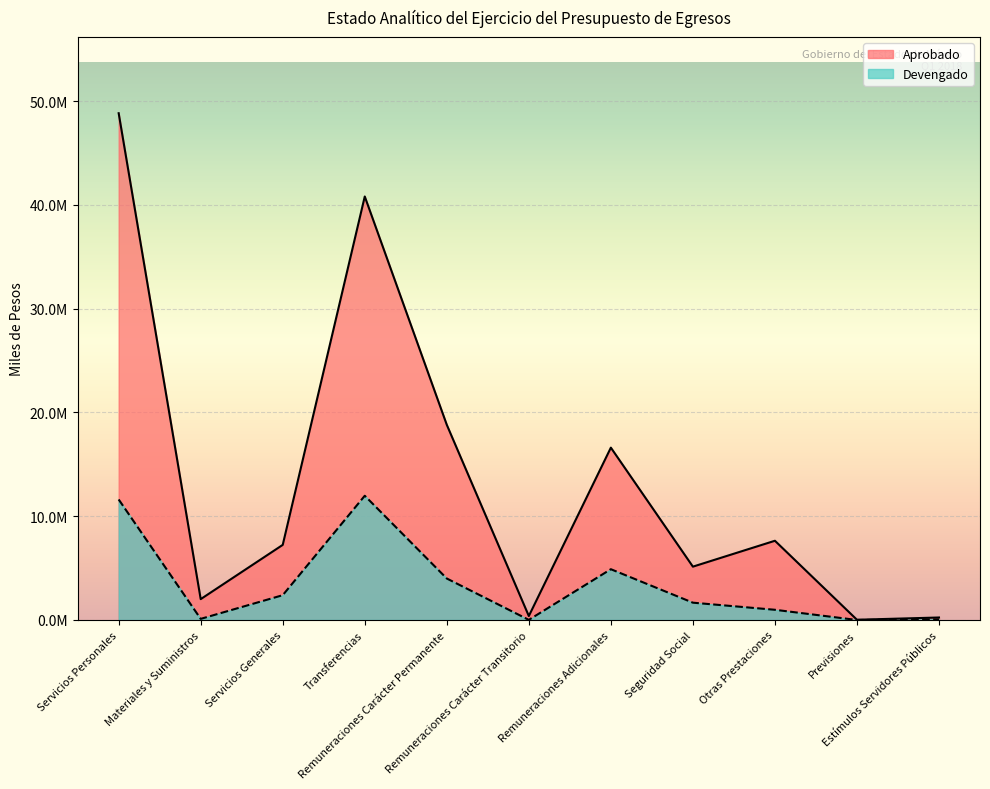

What is the label of the 4th point from the left?

Transferencias